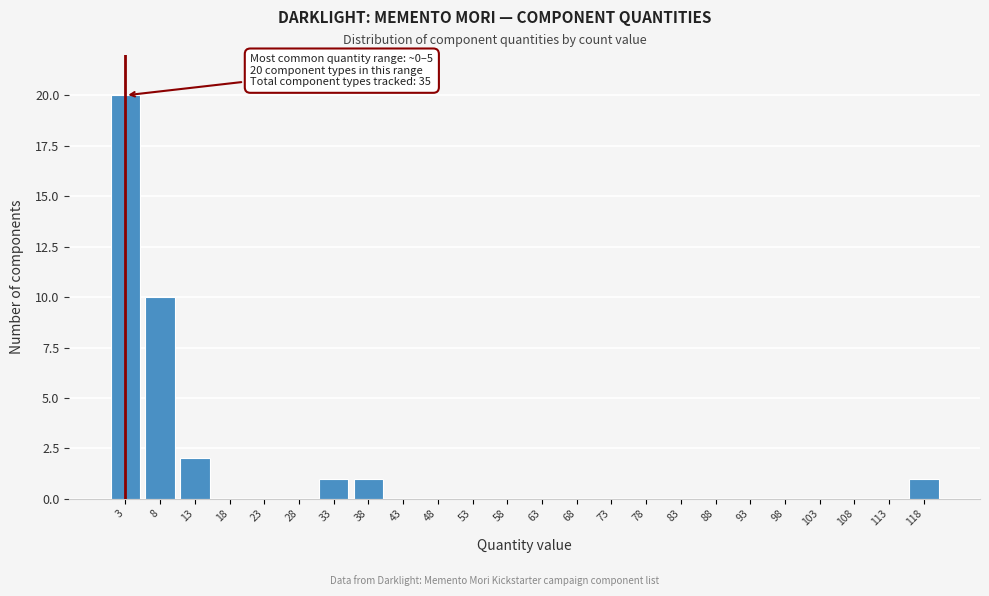

Which range on the x-axis has the tallest bar?

0.5 to 5.5